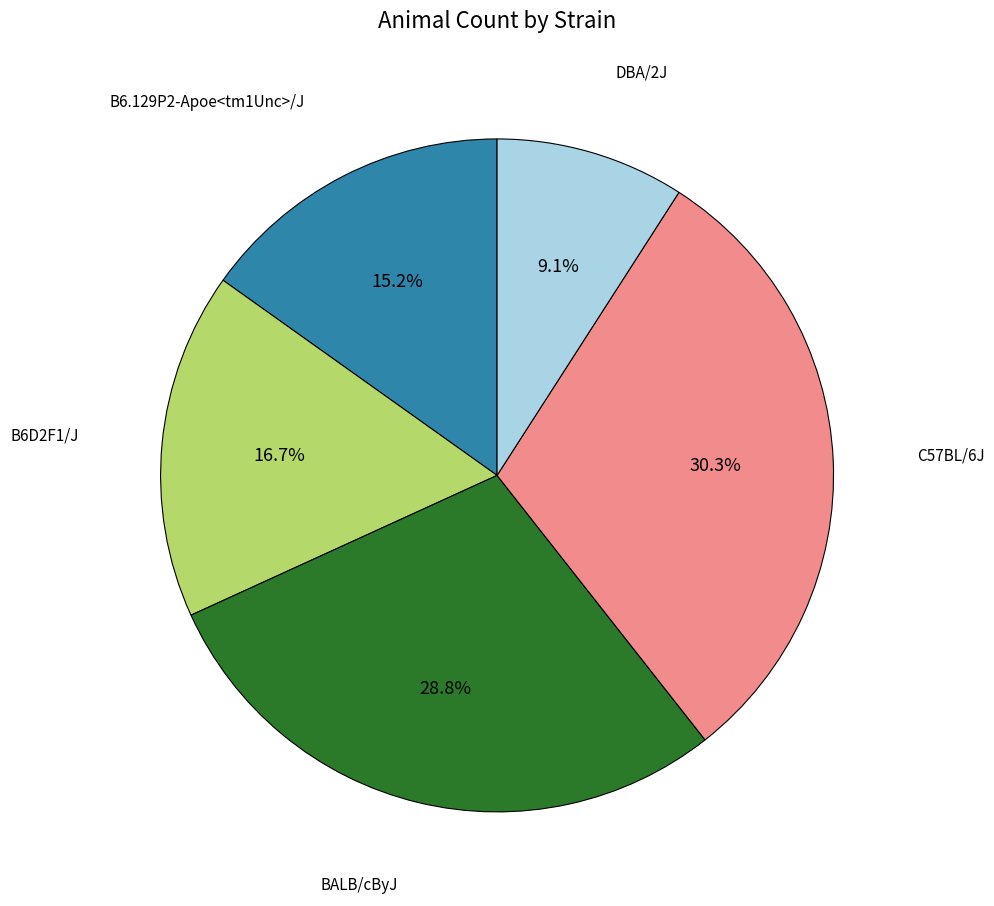

Is there a majority slice in this chart?

No